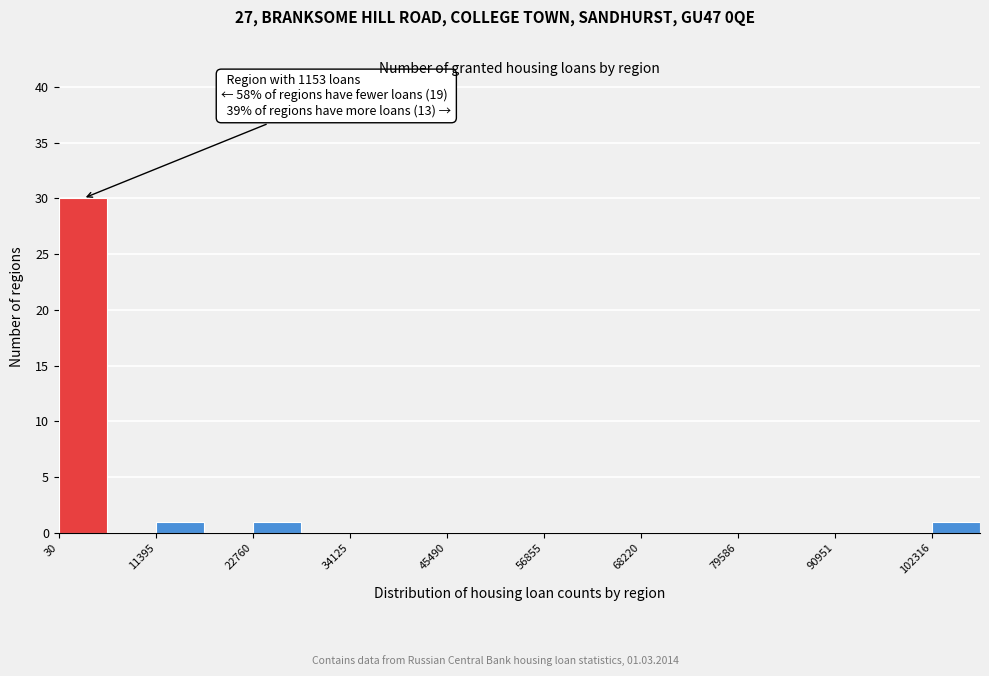

Around what value on the x-axis is the tallest bar? Give the approximate position of its centre, as read against the axis.

2000